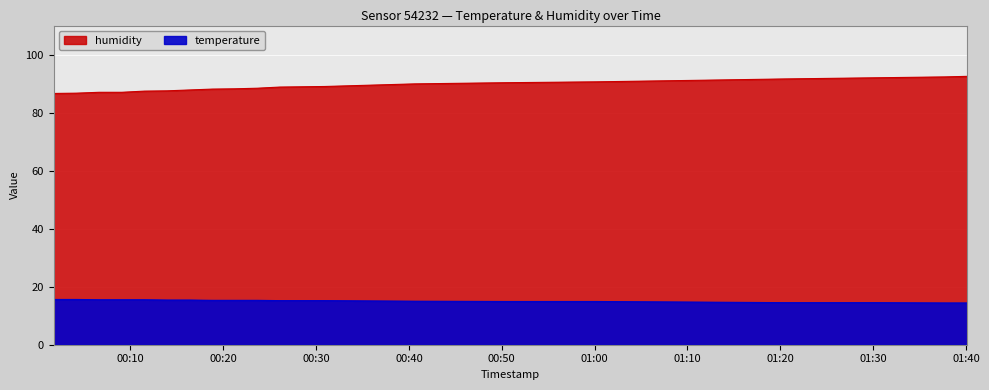

The value of temperature at 2023-06-14T01:37:42 is 7.2. True or false?

False